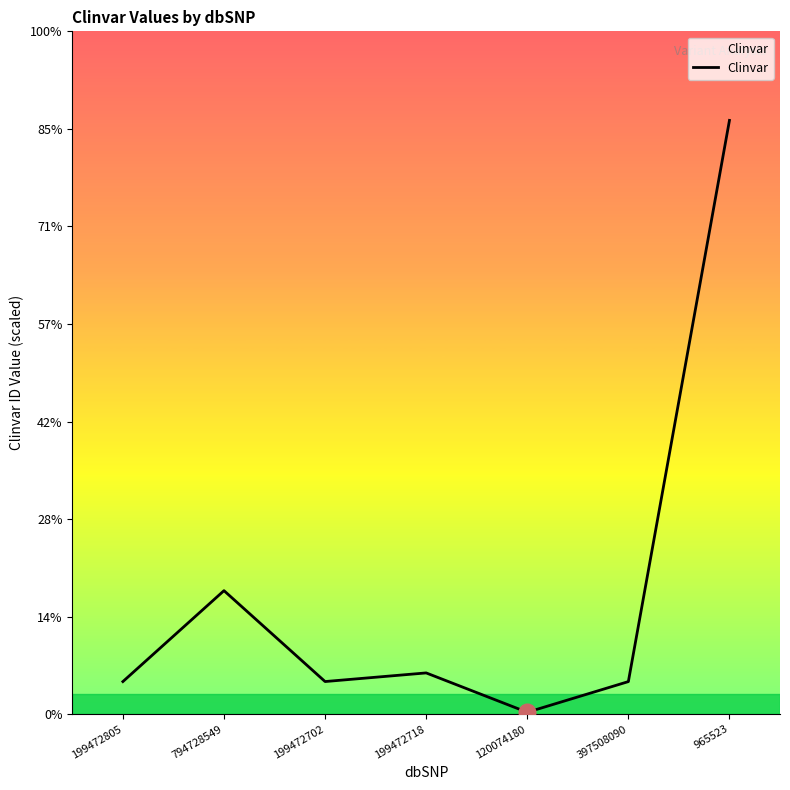

At which category does the data reach its first local peak?

794728549